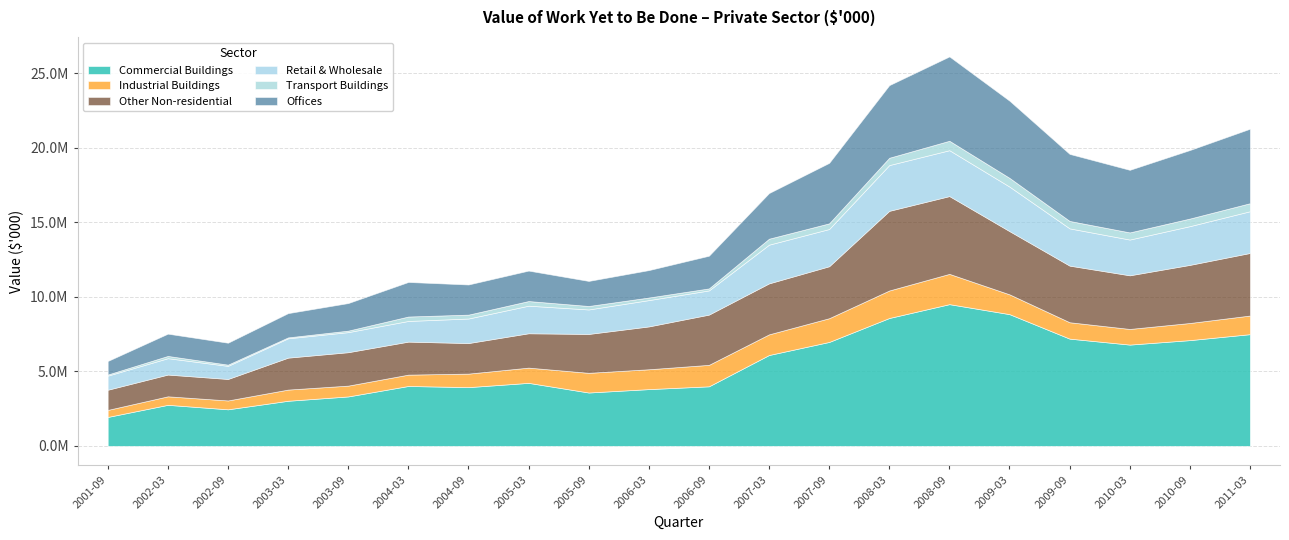

True or false: Industrial Buildings has more than 2 interior local peaks.

True